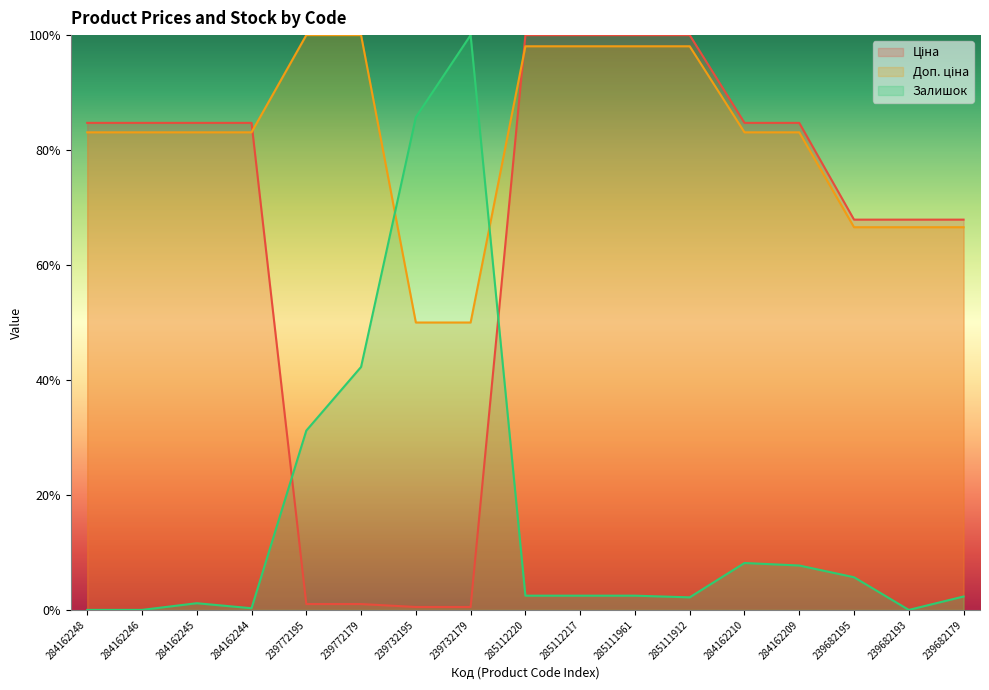

What is the value of the Ціна point at the 11th from the left?

100.0